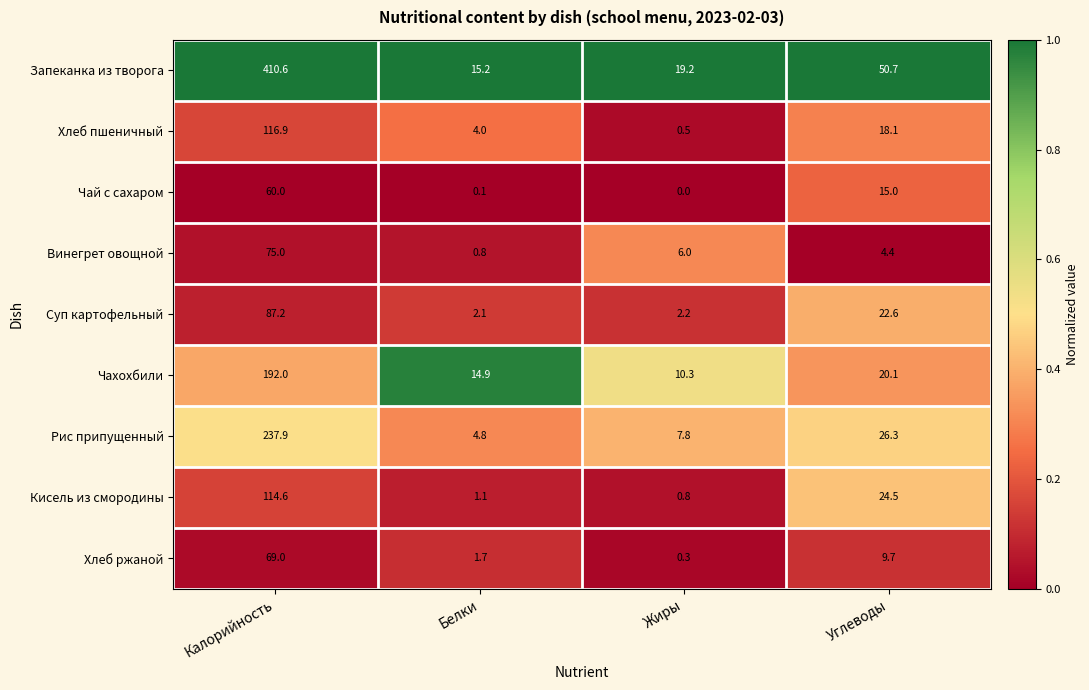

What is the difference between the highest and lowest values at Белки?

15.1